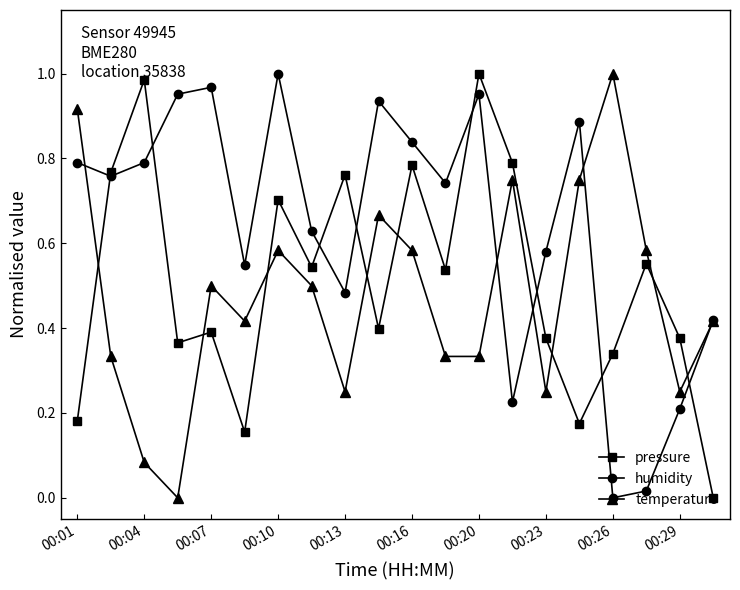

True or false: pressure has more than 1 interior local peaks.

True